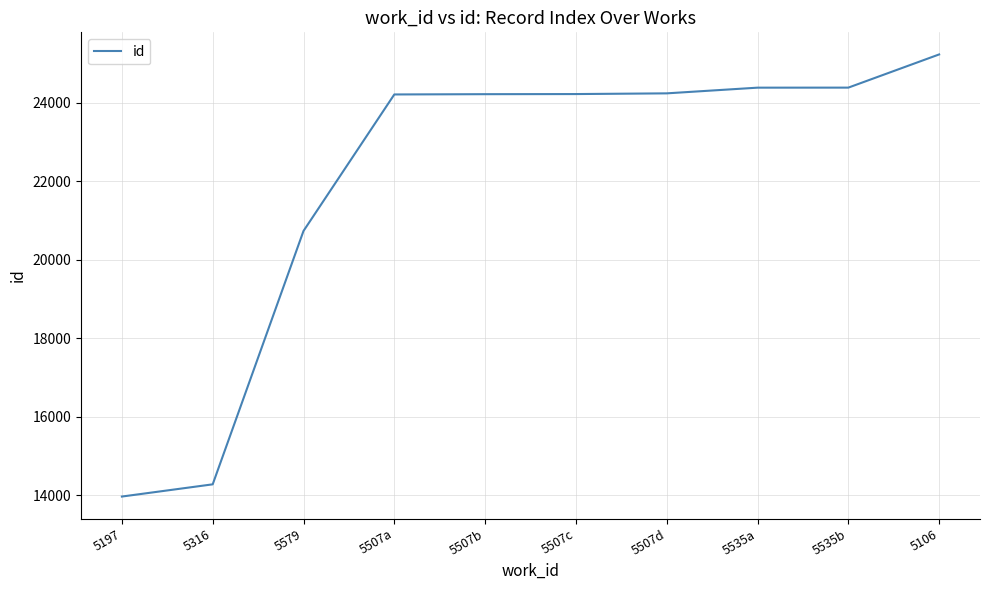

What position from the left is 5535a?

8